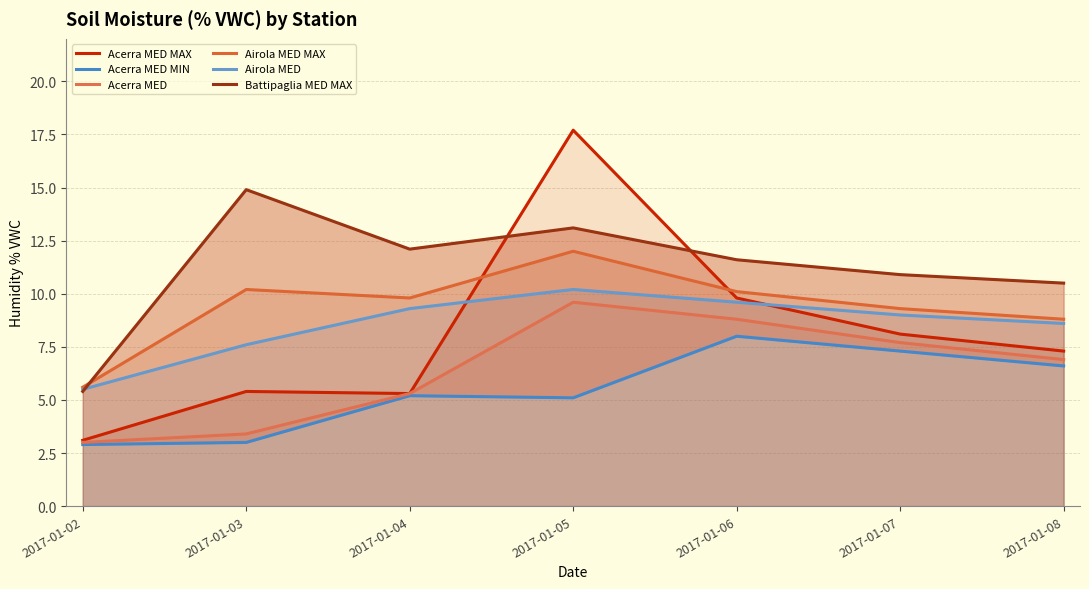

Rank the series at 2017-01-04 from highest to lowest value.

Battipaglia MED MAX, Airola MED MAX, Airola MED, Acerra MED MAX, Acerra MED, Acerra MED MIN